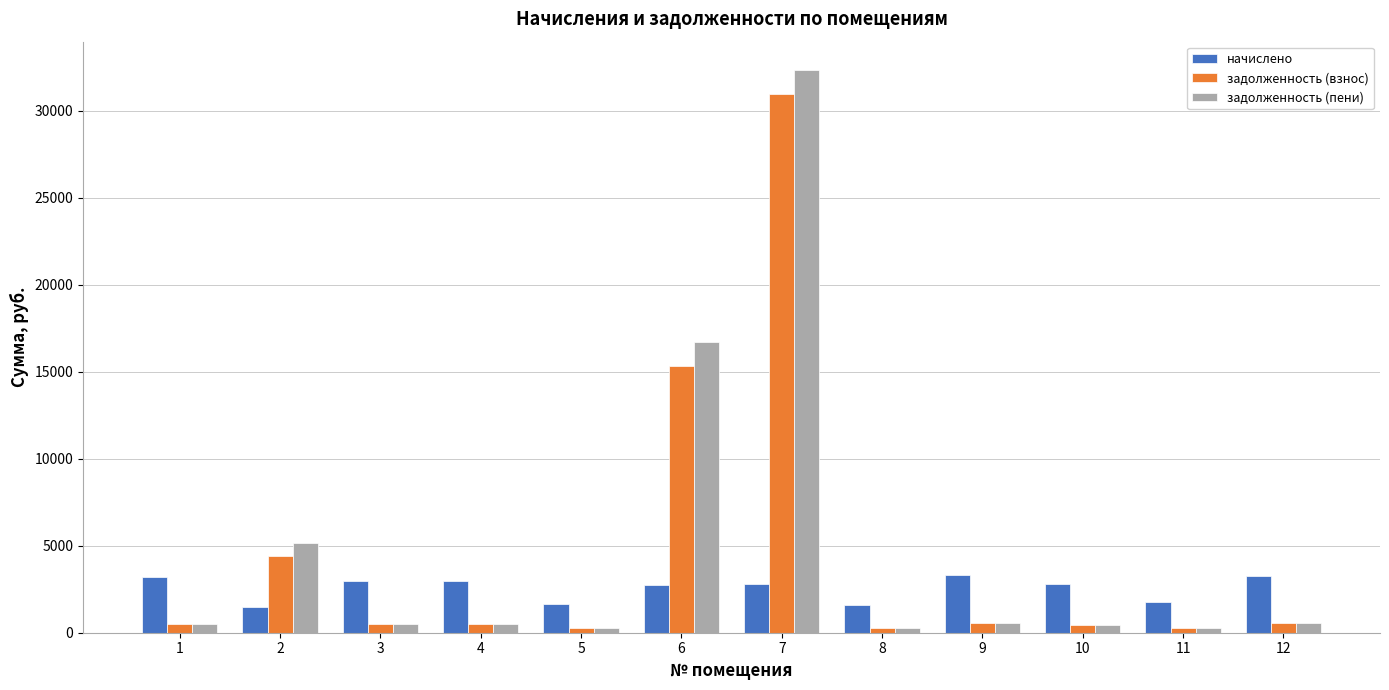

Count the number of data series in this chart.

3